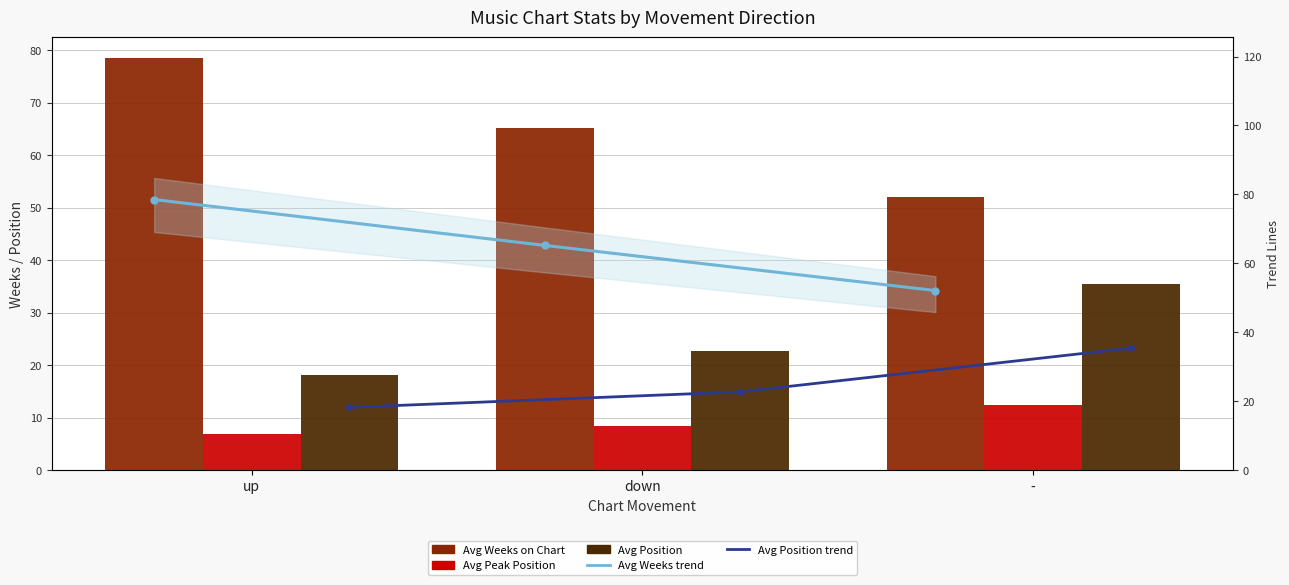

What are all the series names shown in the legend?

Avg Weeks on Chart, Avg Peak Position, Avg Position, Avg Weeks trend, Avg Position trend